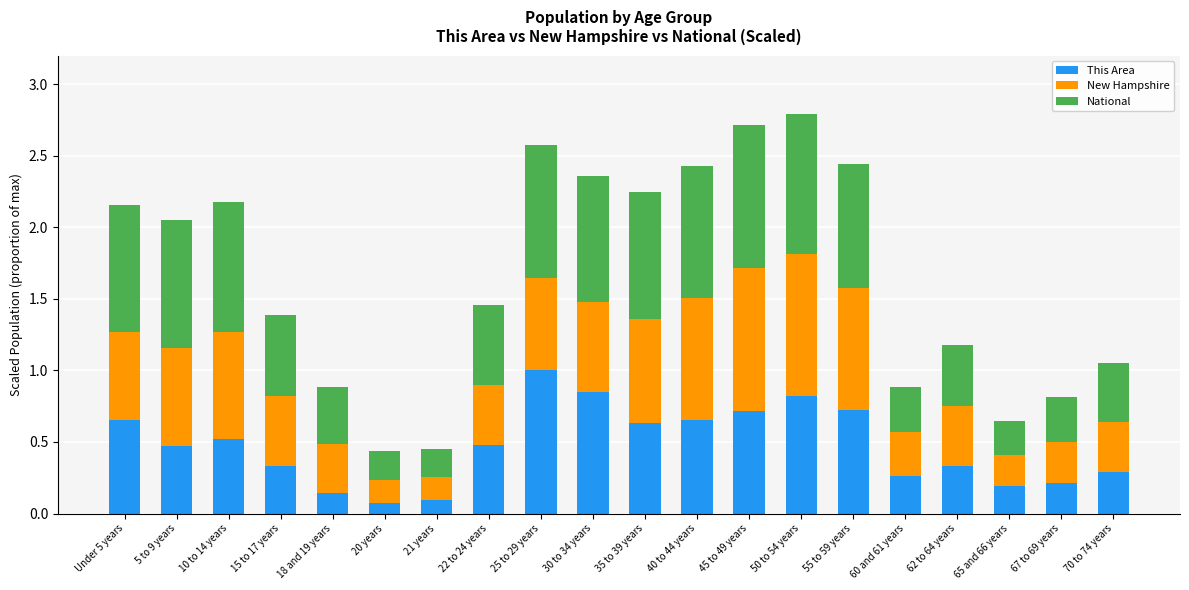

What is the total value across all series at 20 years?

0.4